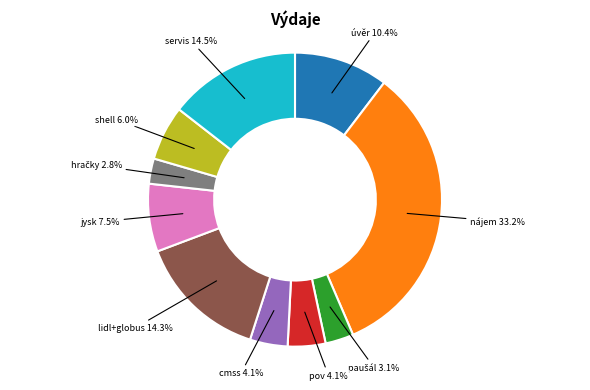

Is there any slice that represents more than half of the pie?

No